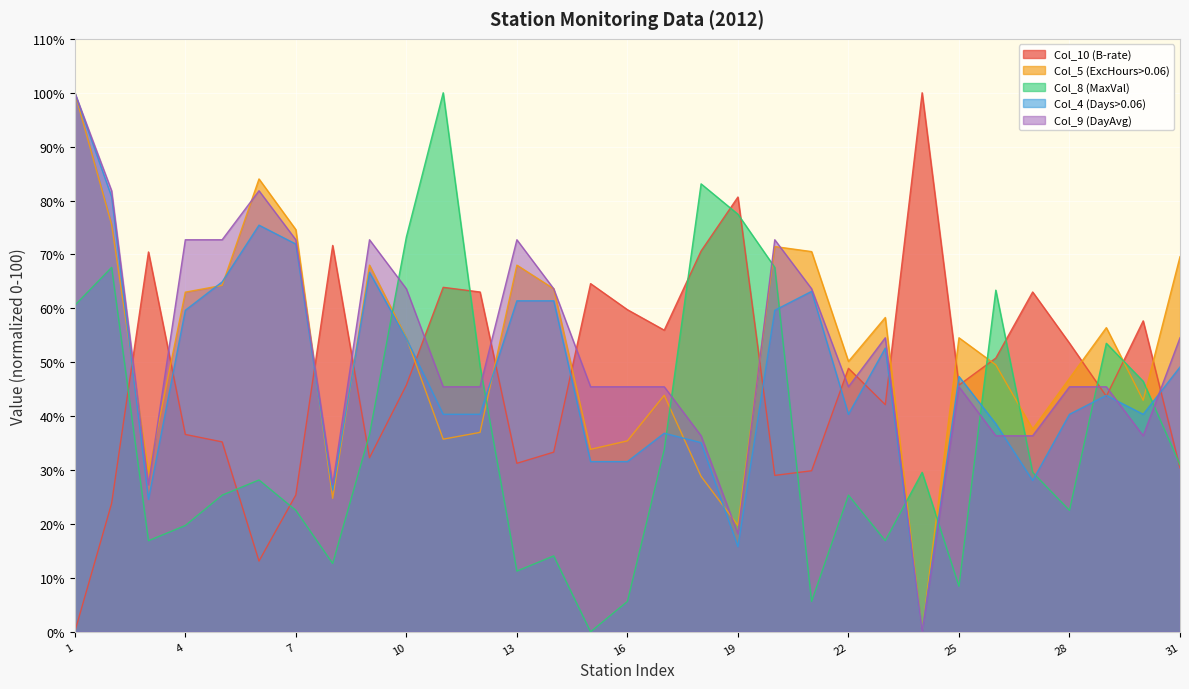

What is the spread (max minus min) of values at 7?

52.1